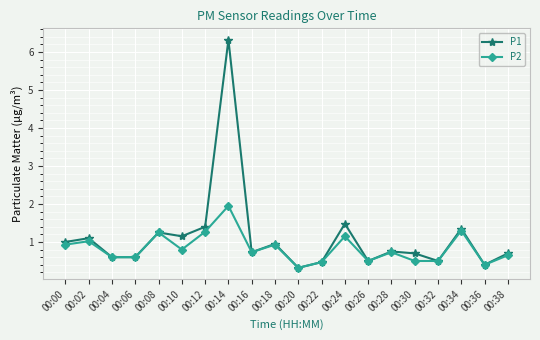

What is the greatest value displayed?

6.3